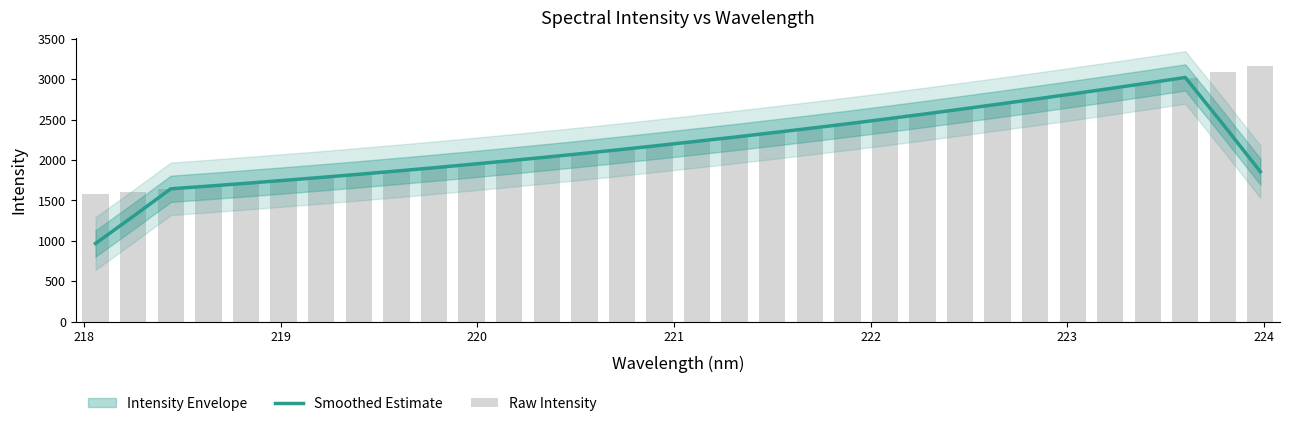

At how many categories does at least one series exceed 2250?

15